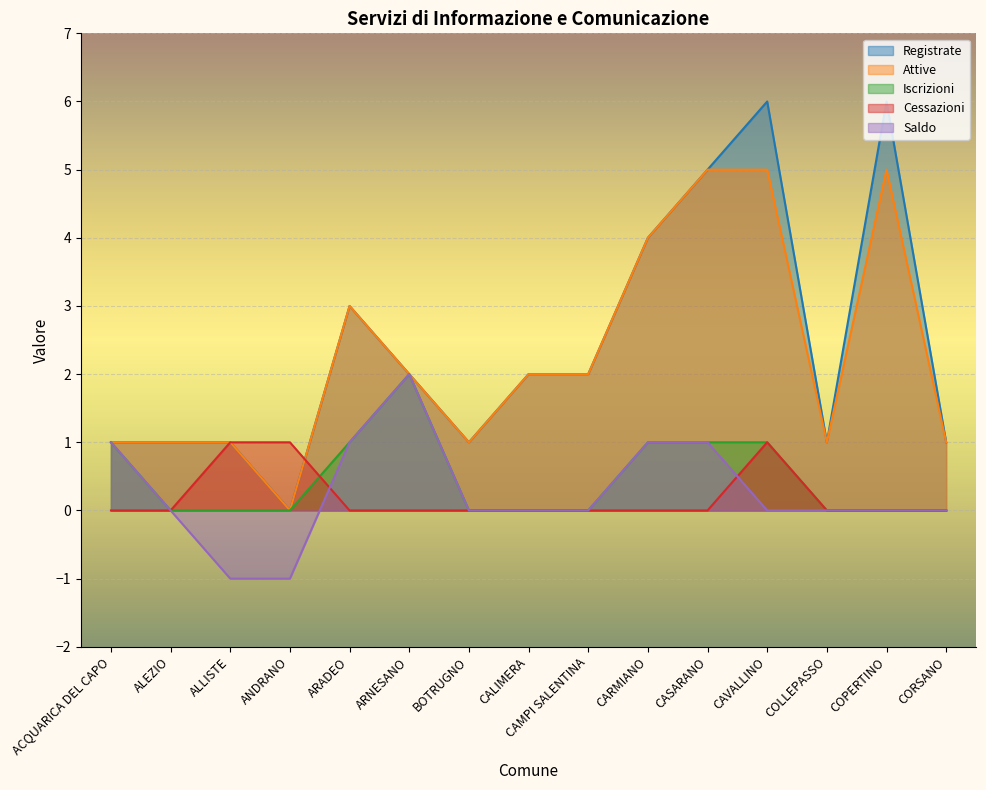

What is the difference between the maximum and second lowest values in the Saldo series?

3